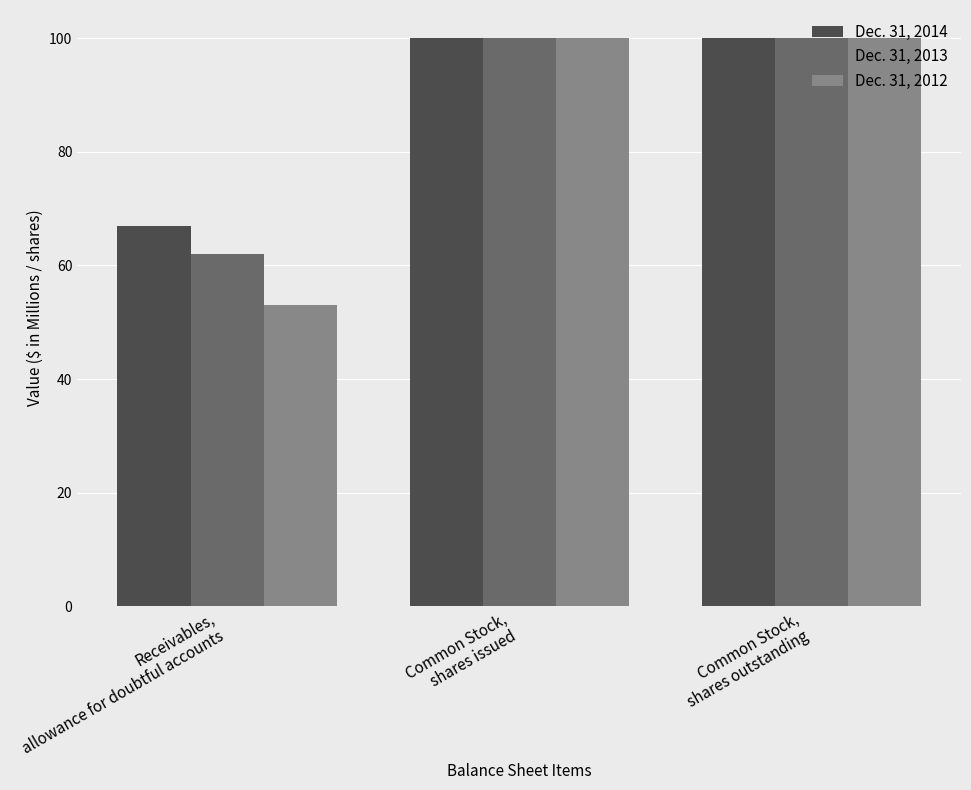

What is the sum of all Dec. 31, 2012 values?

253